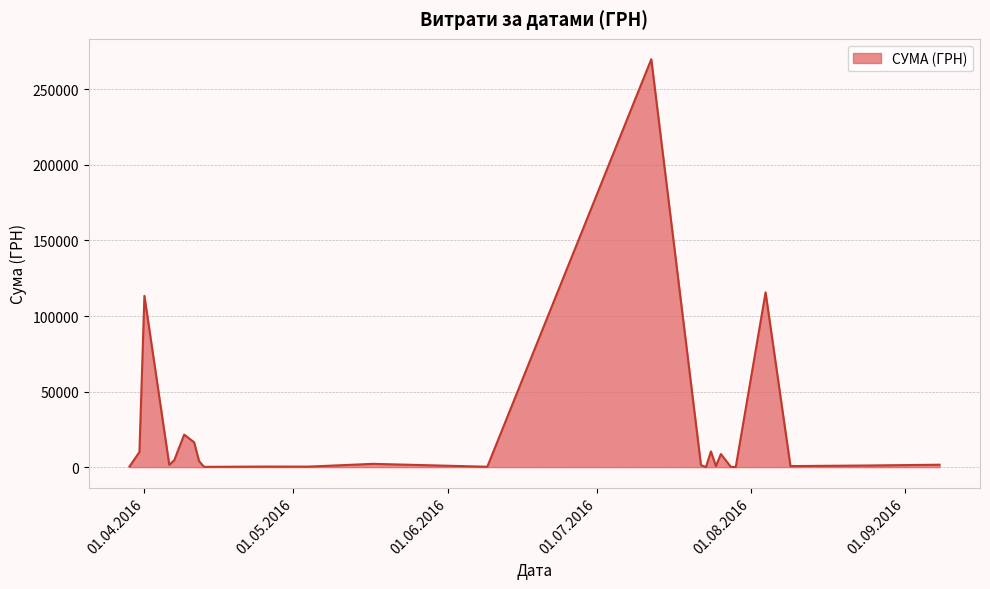

What is the difference between the maximum and minimum values?

269974.4